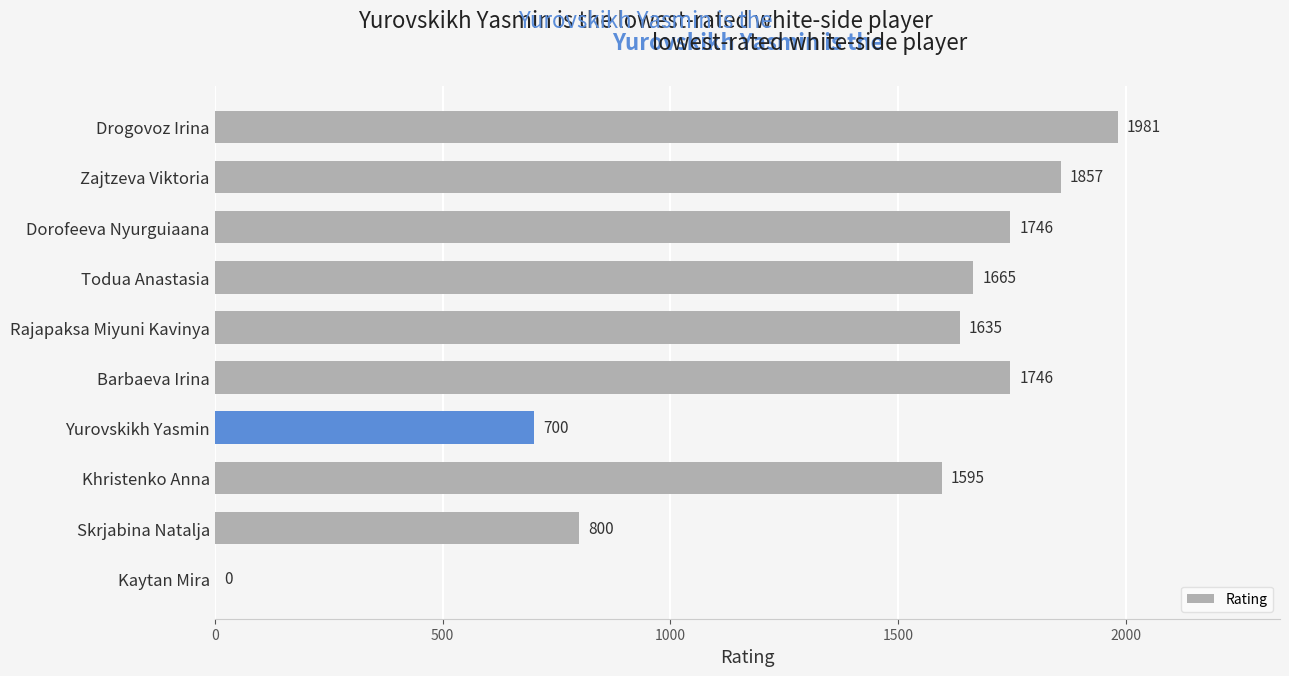

Count the number of categories in the chart.

10